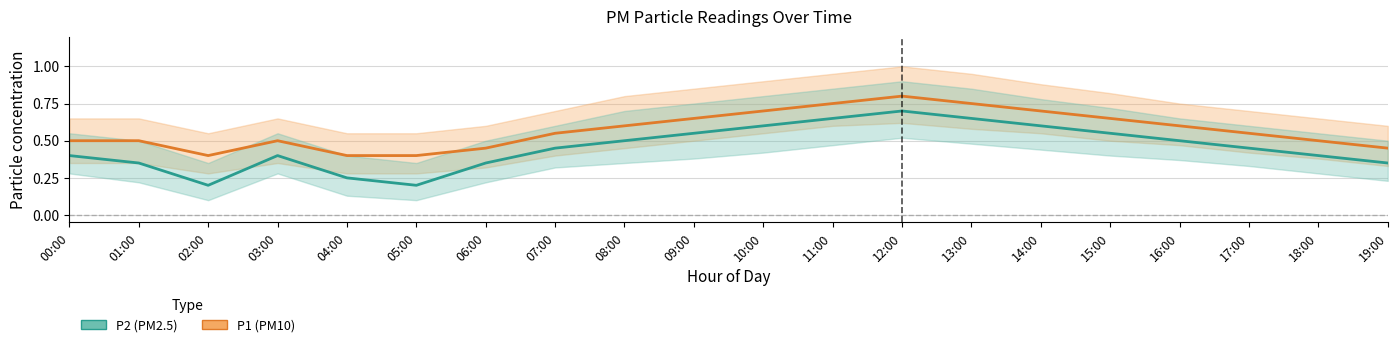

Reading left to right, transcribe all the data shown in this chart.

P1: 00:00=0.5	01:00=0.5	02:00=0.4	03:00=0.5	04:00=0.4	05:00=0.4	06:00=0.5	07:00=0.6	08:00=0.6	09:00=0.7	10:00=0.7	11:00=0.8	12:00=0.8	13:00=0.8	14:00=0.7	15:00=0.7	16:00=0.6	17:00=0.6	18:00=0.5	19:00=0.5
P2: 00:00=0.4	01:00=0.3	02:00=0.2	03:00=0.4	04:00=0.2	05:00=0.2	06:00=0.3	07:00=0.5	08:00=0.5	09:00=0.6	10:00=0.6	11:00=0.7	12:00=0.7	13:00=0.7	14:00=0.6	15:00=0.6	16:00=0.5	17:00=0.5	18:00=0.4	19:00=0.3